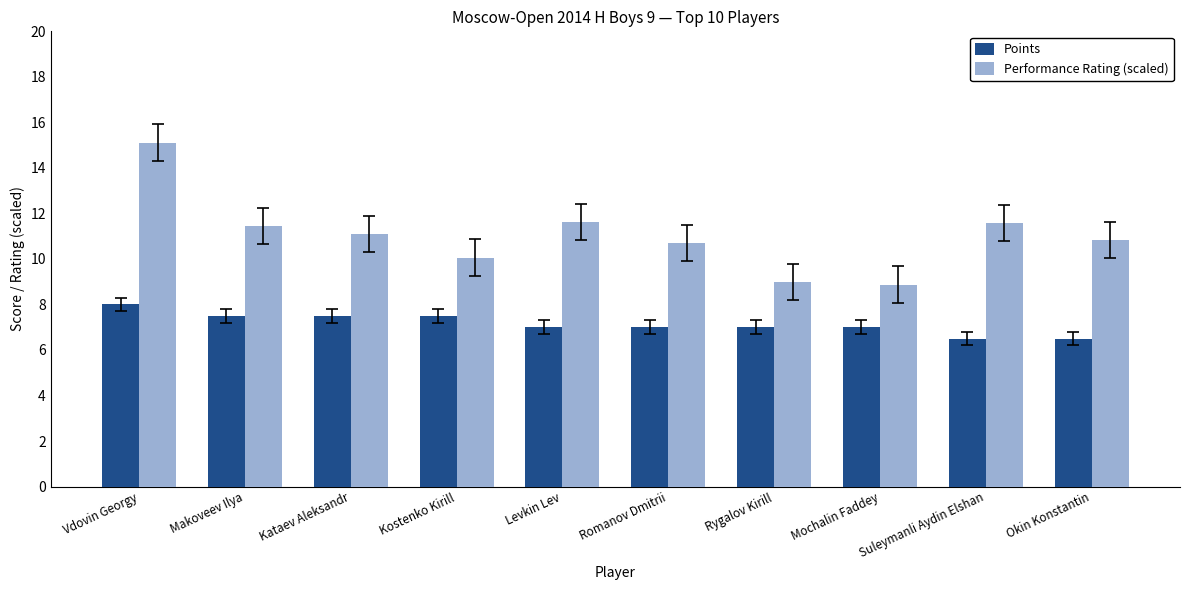

True or false: Performance Rating (scaled) has a value of 10.1 at Kostenko Kirill.

True